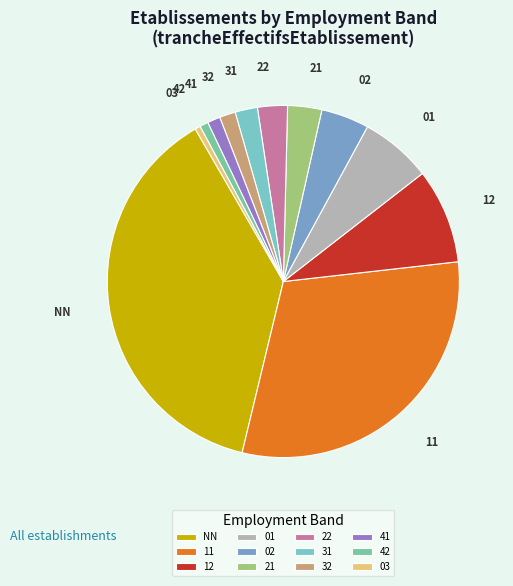

Which category has the biggest portion of the pie?

NN